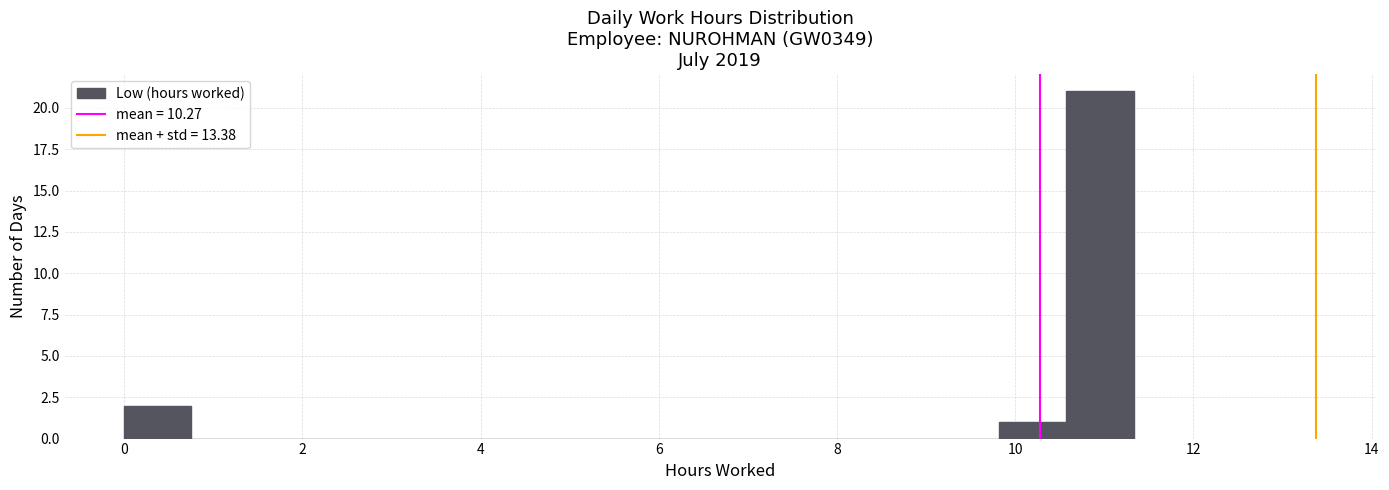

Around what value on the x-axis is the tallest bar? Give the approximate position of its centre, as read against the axis.

11.0